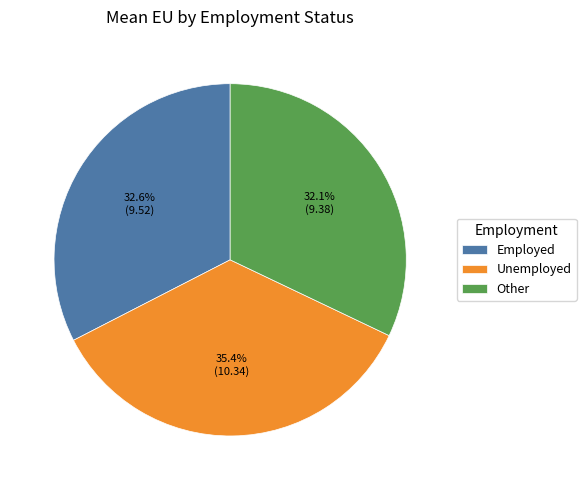

Does Other account for over 50% of the chart?

No